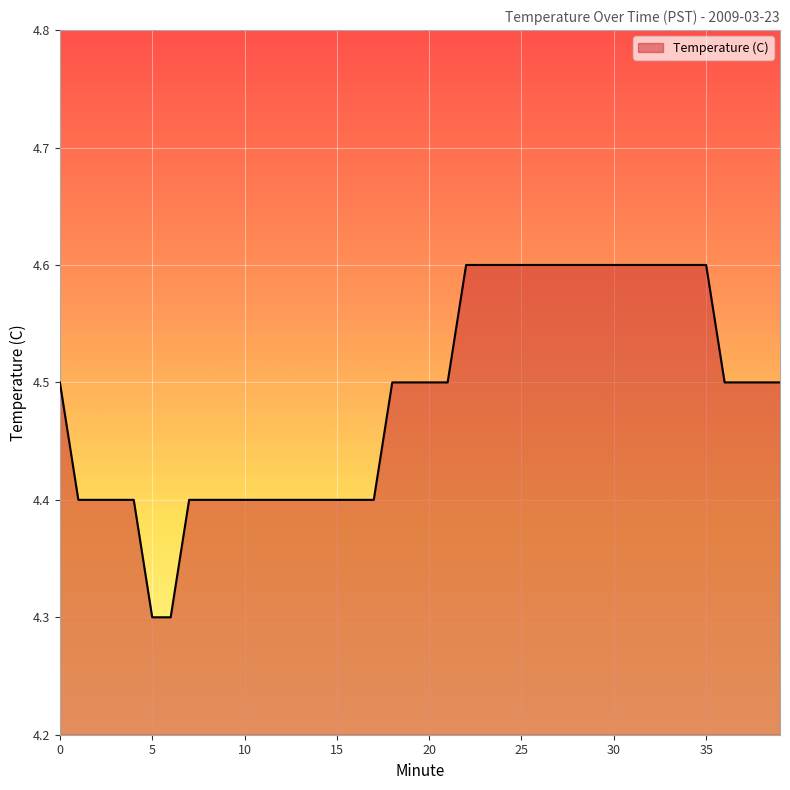

What is the greatest value displayed?

4.6